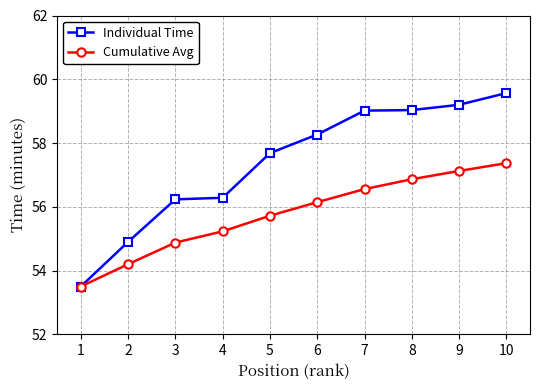

Reading left to right, transcribe all the data shown in this chart.

Individual Time: 1=53.5	2=54.9	3=56.2	4=56.3	5=57.7	6=58.3	7=59.0	8=59.0	9=59.2	10=59.6
Cumulative Avg: 1=53.5	2=54.2	3=54.9	4=55.2	5=55.7	6=56.1	7=56.6	8=56.9	9=57.1	10=57.4